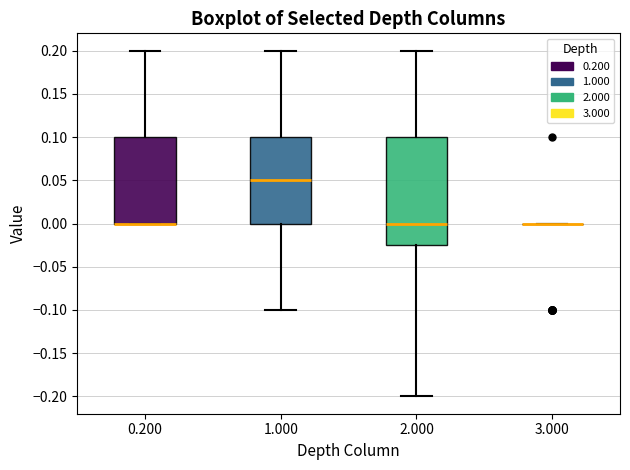

Reading left to right, read every box against the y-axis: the position of its median line, the range the box covers, and the ends of its whiskers. The values are not printed on the chart, so give them approximately, as read against the axis.

0.200: median 0.000 (drawn on the box's lower edge), box 0.000 to 0.100, whiskers 0.000 to 0.200
1.000: median 0.050, box 0.000 to 0.100, whiskers -0.100 to 0.200
2.000: median 0.000, box -0.025 to 0.100, whiskers -0.200 to 0.200
3.000: box collapsed to a line at 0.000, whiskers 0.000 to 0.000